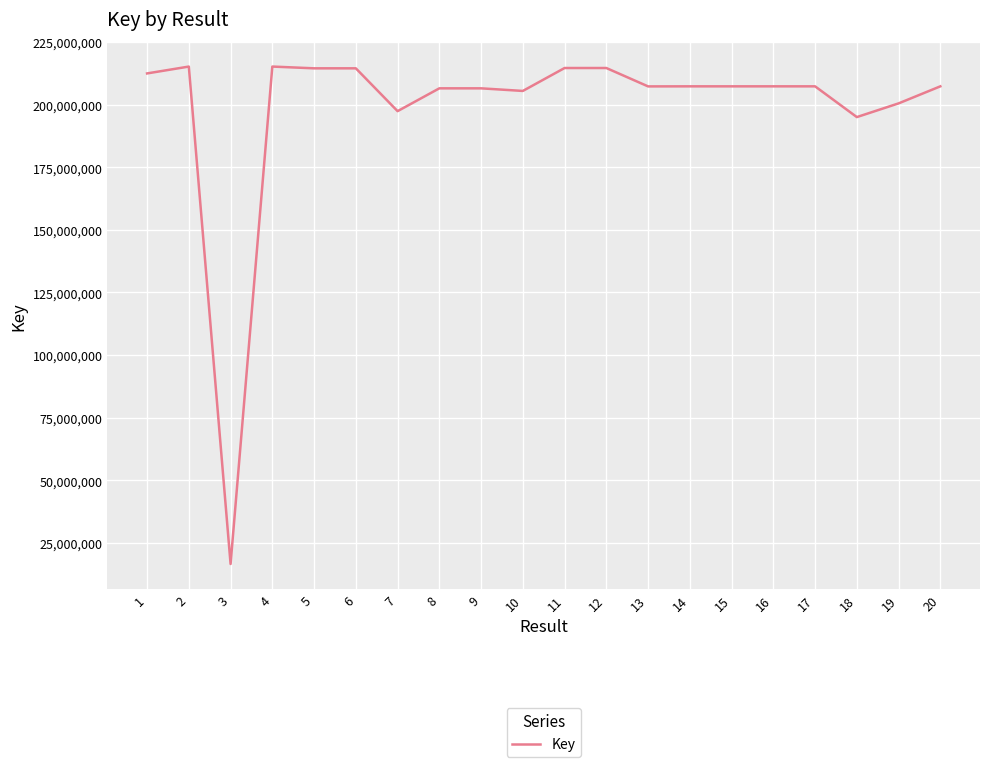

What is the difference between the values at 3 and 15?

190670553